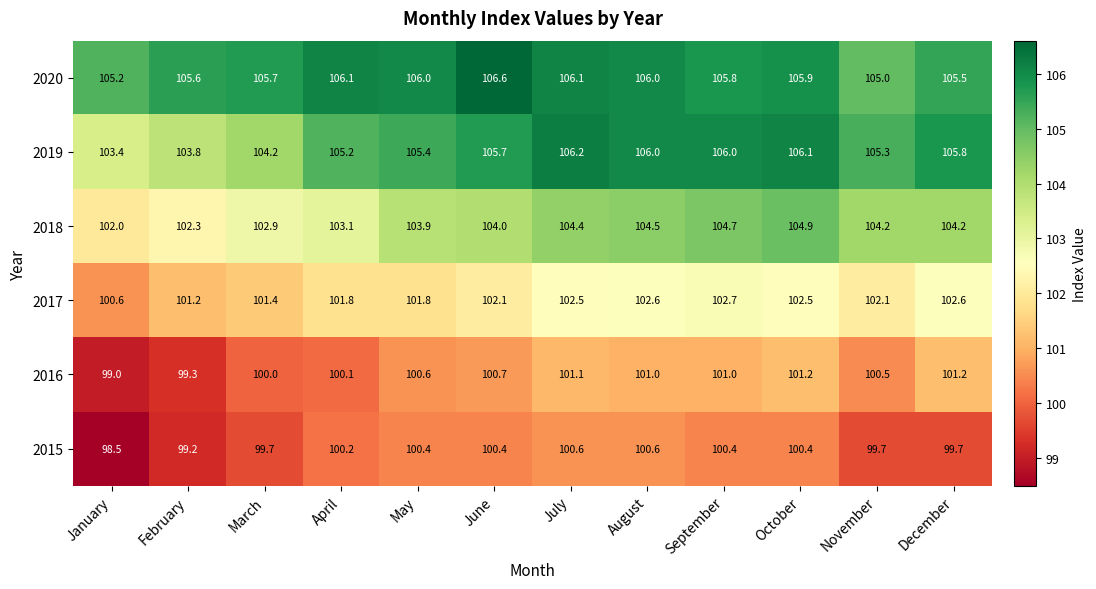

Which label corresponds to the smallest value in the chart?

January